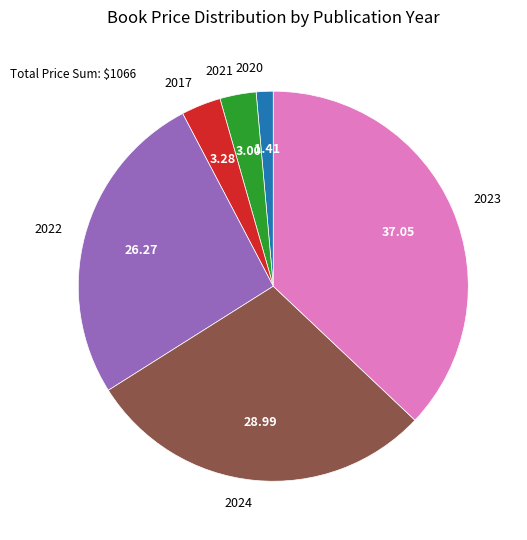

Count the number of slices in the pie.

6